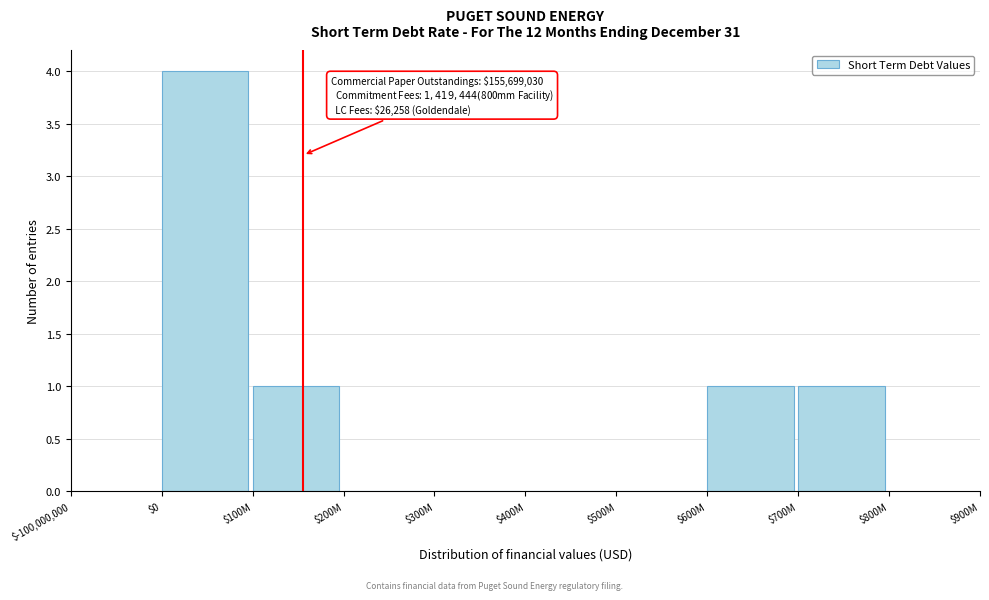

What is the maximum value shown in the chart?

4